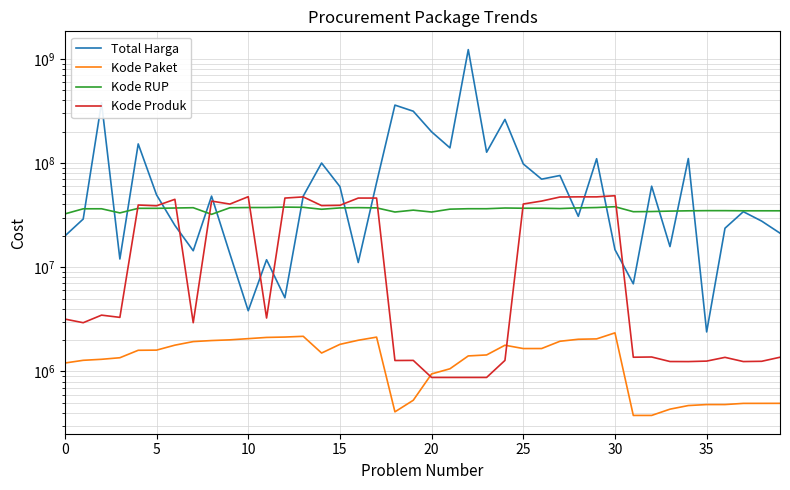

True or false: Kode Paket has more than 0 points higher than both neighbors.

True